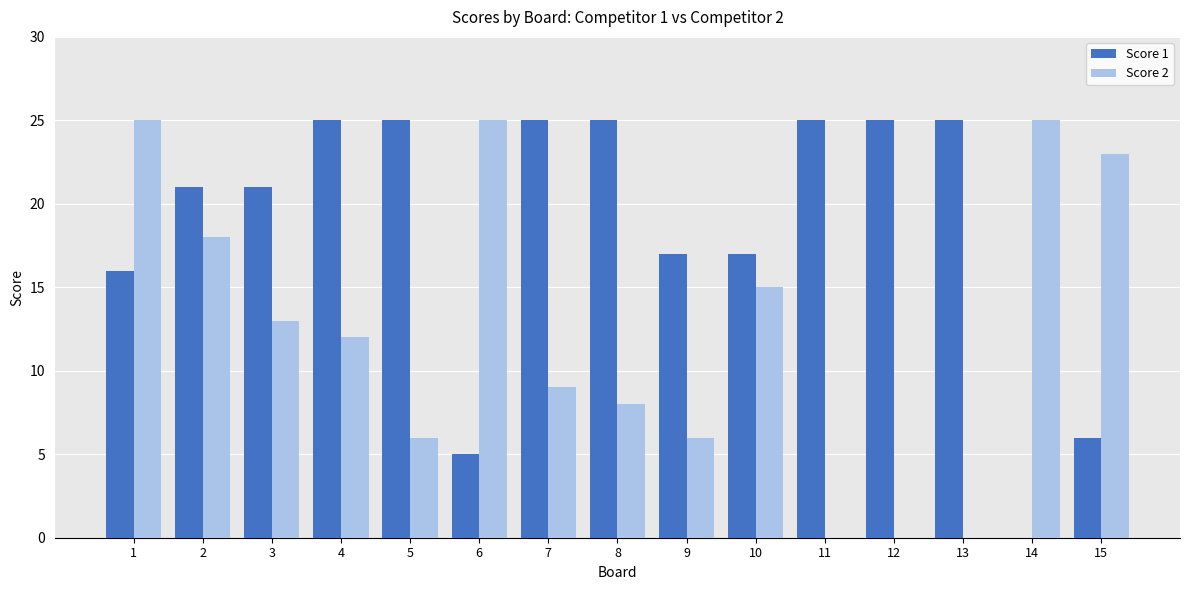

Are the bars grouped side by side (vs. stacked)?

Yes